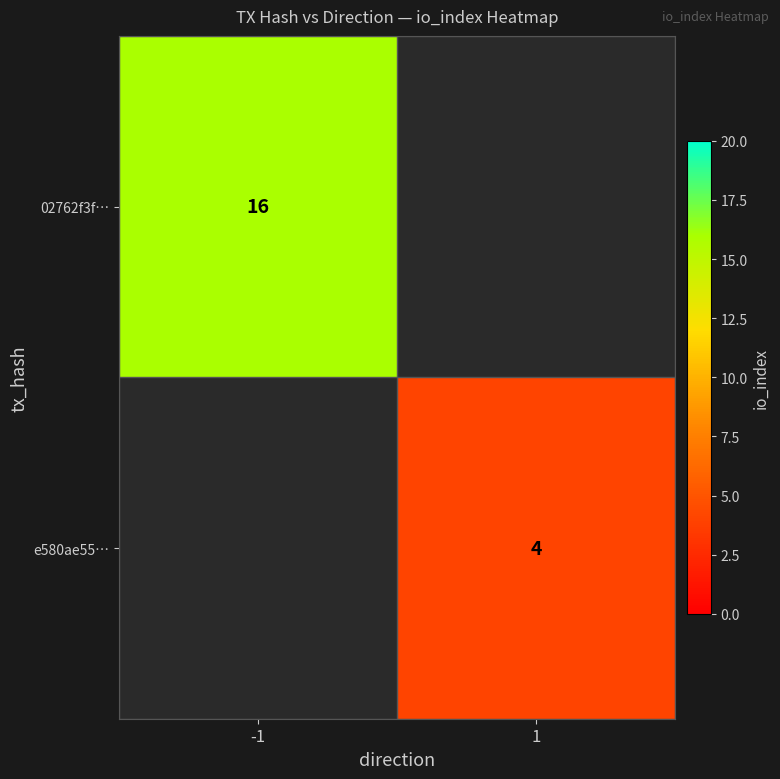

Is it true that 02762f3f… equals 16 at -1?

True